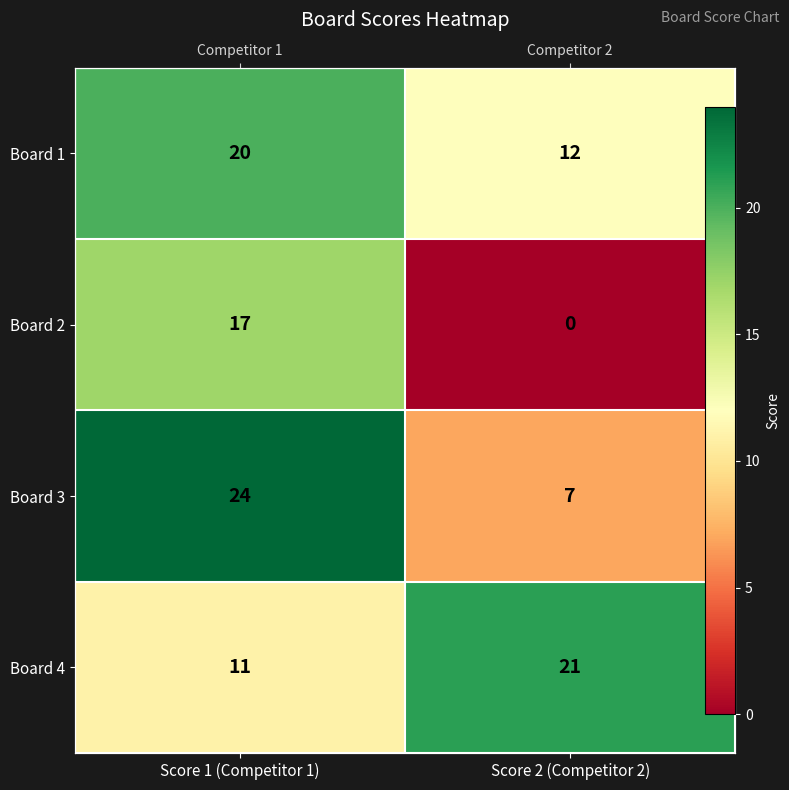

What is the approximate value of Board 3 at Score 2 (Competitor 2)?

7